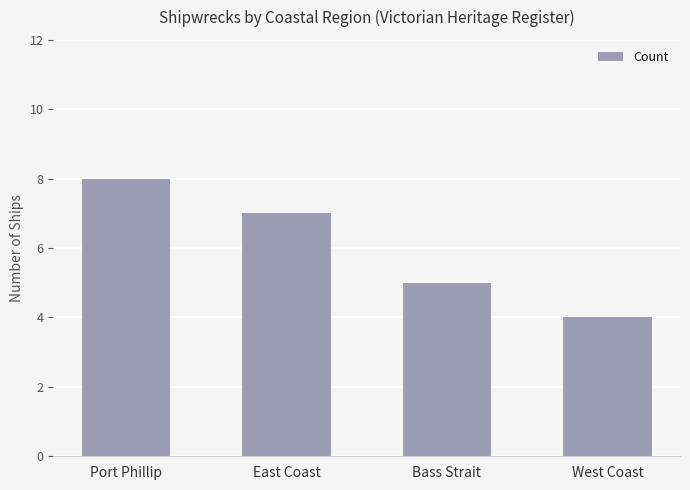

Count the values in the range 5 to 8.

3